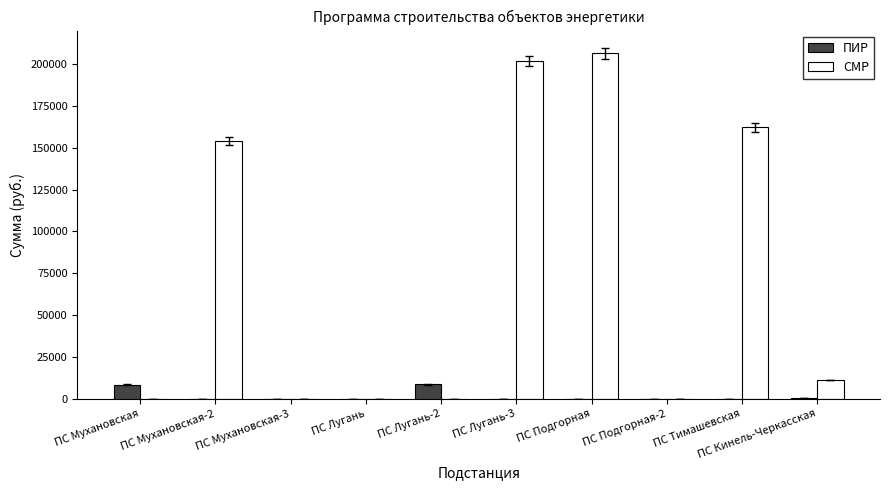

Which series has the largest total across all categories?

СМР